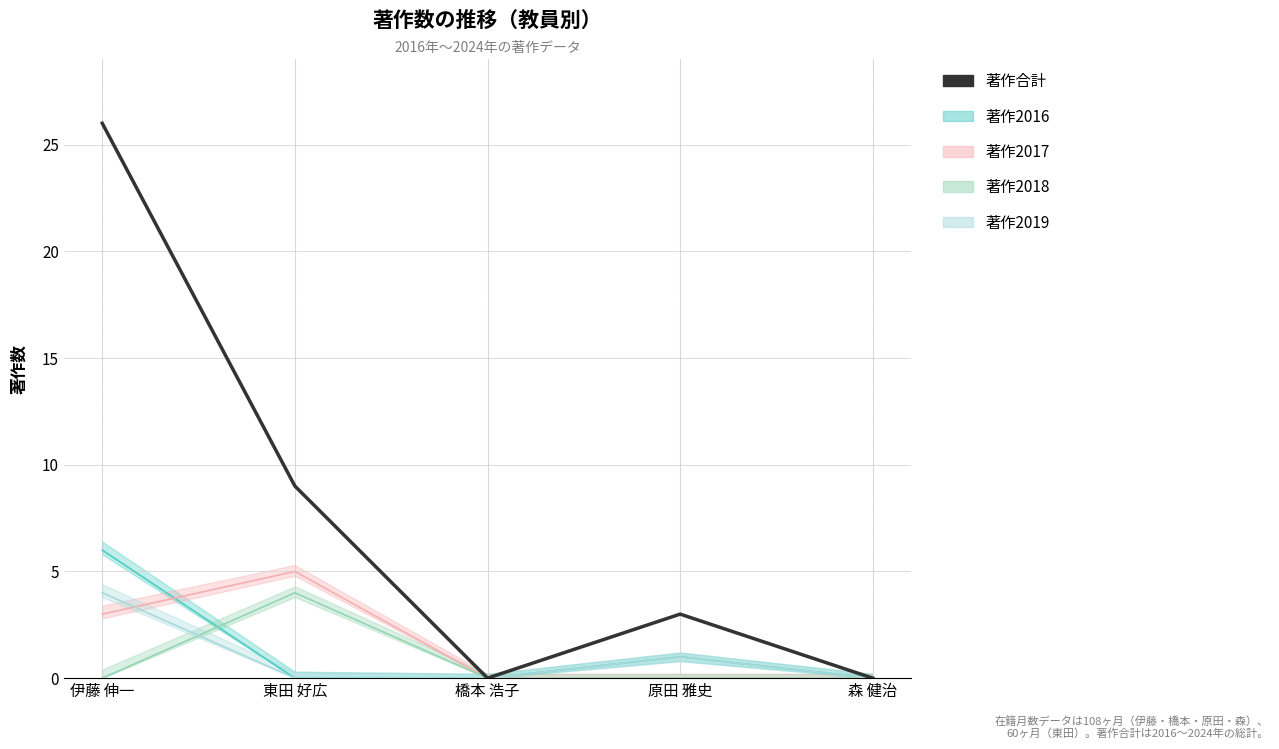

What is the label of the 4th point from the right?

東田 好広